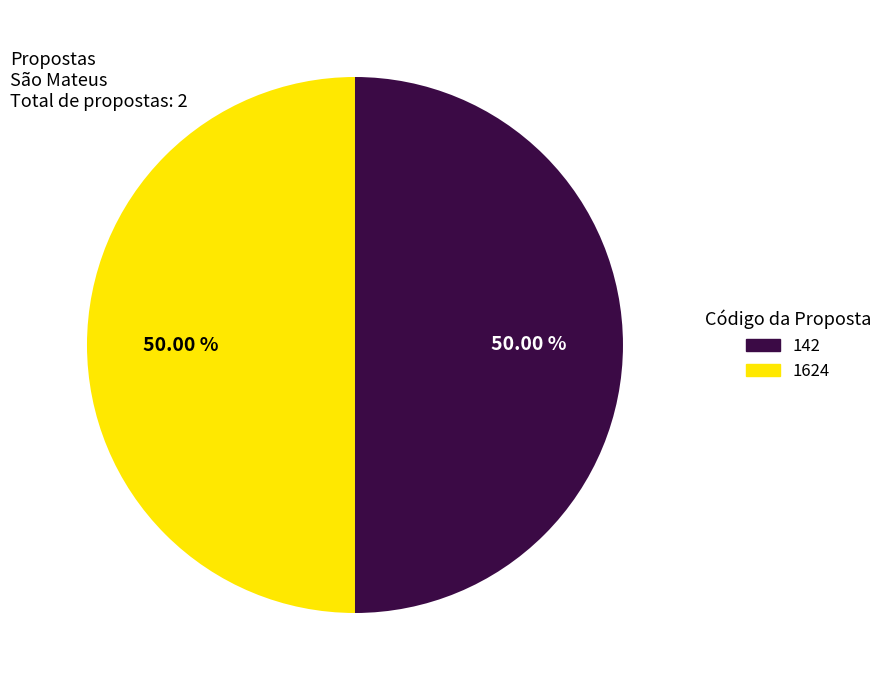

Rank the categories by value from lowest to highest.

142, 1624